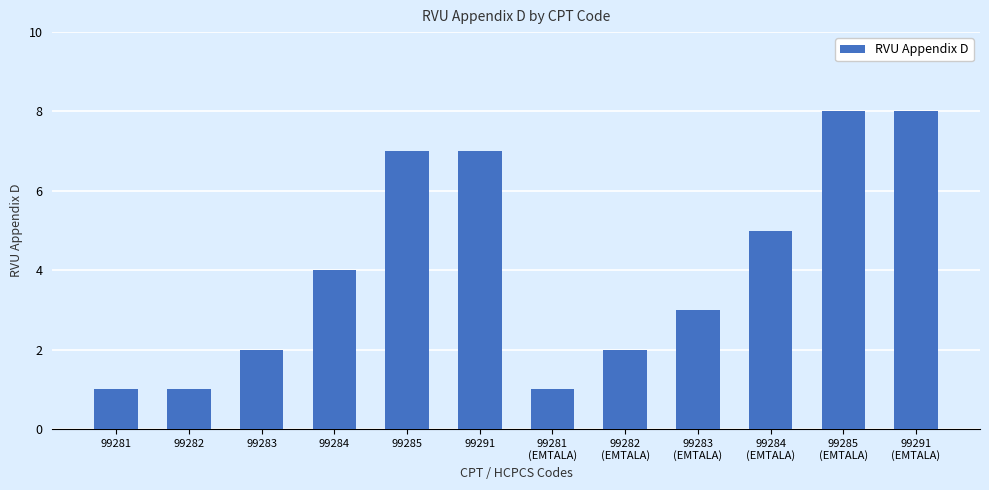

Reading left to right, extract all data points from this chart.

1	1	2	4	7	7	1	2	3	5	8	8